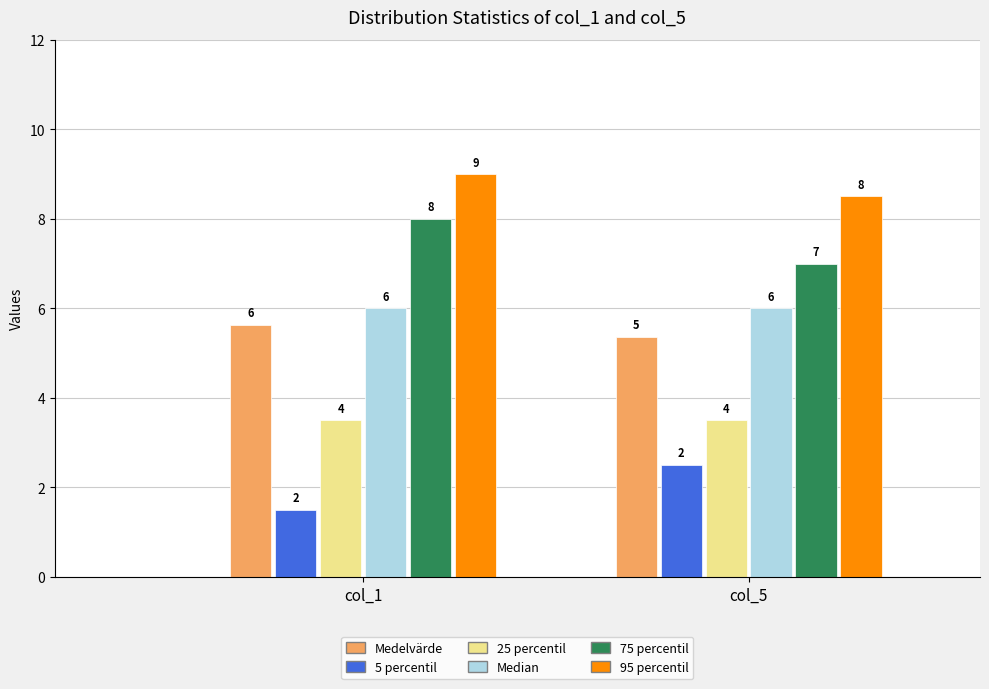

Which category has the lowest value in the 95 percentil series?

col_5